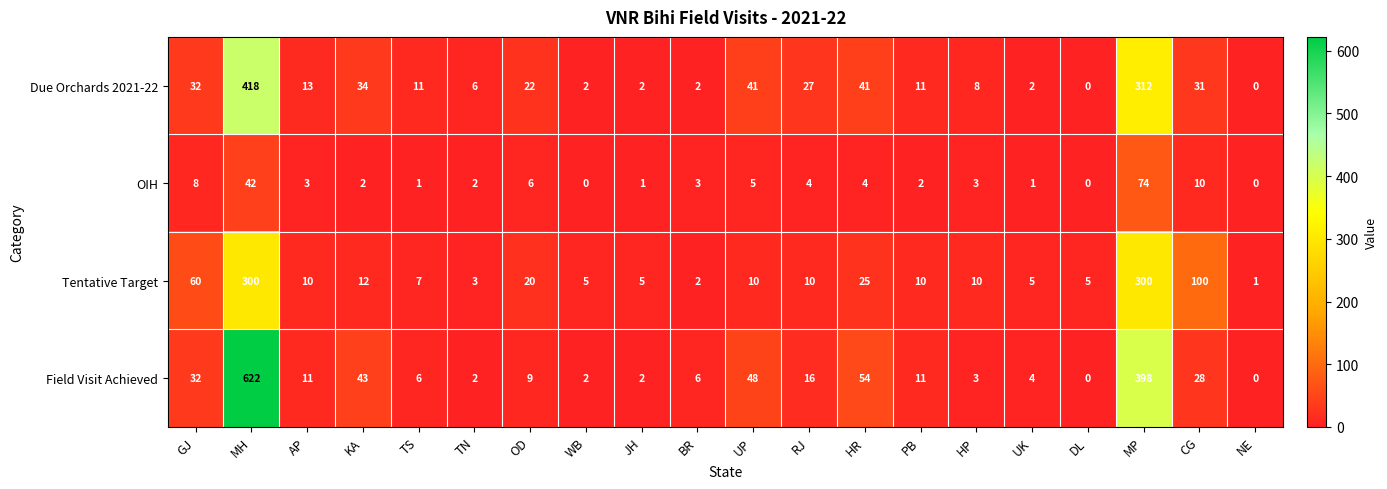

At how many categories does at least one series exceed 479?

1